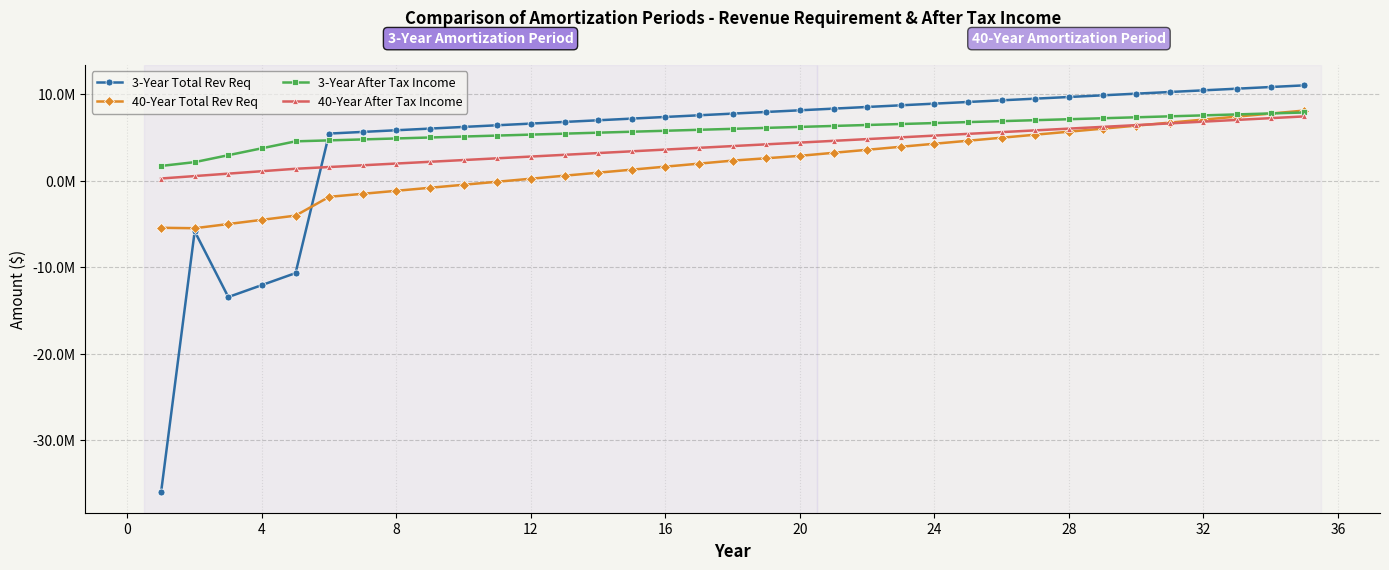

What is the difference between the second highest and minimum values in the 40-Year Total Rev Req series?

13257970.8